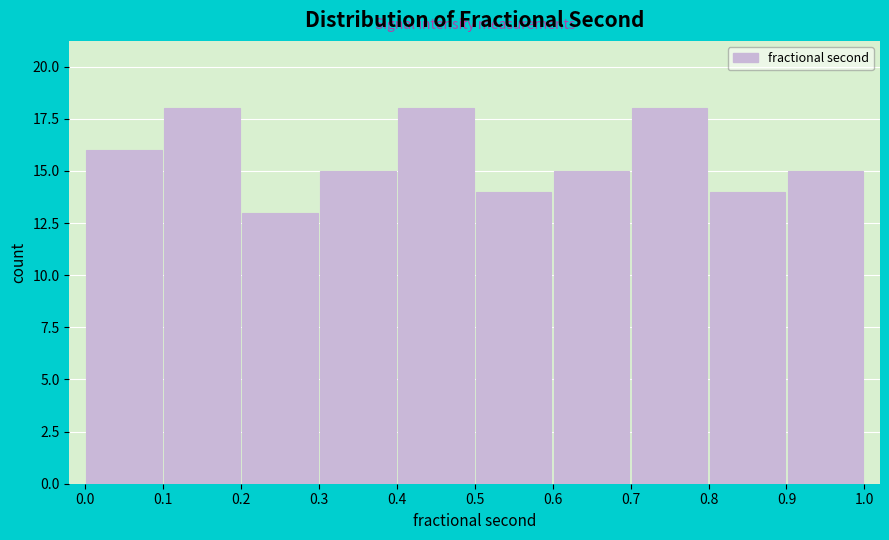

Reading left to right, list every bar in this chart as the range it spans on the x-axis followed by its height. The values are not printed on the chart, so give them approximately, as read against the axis.

0.0 to 0.1: 16
0.1 to 0.2: 18
0.2 to 0.3: 13
0.3 to 0.4: 15
0.4 to 0.5: 18
0.5 to 0.6: 14
0.6 to 0.7: 15
0.7 to 0.8: 18
0.8 to 0.9: 14
0.9 to 1.0: 15